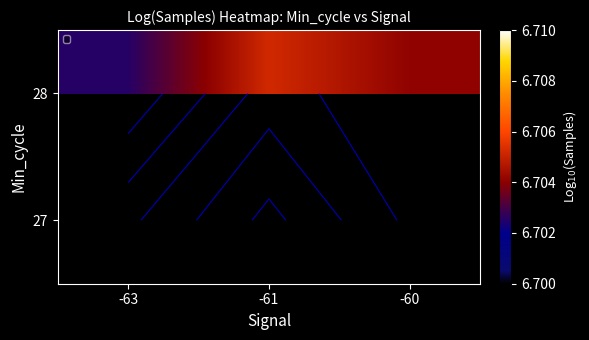

Which category has the lowest value in the 28 series?

-63